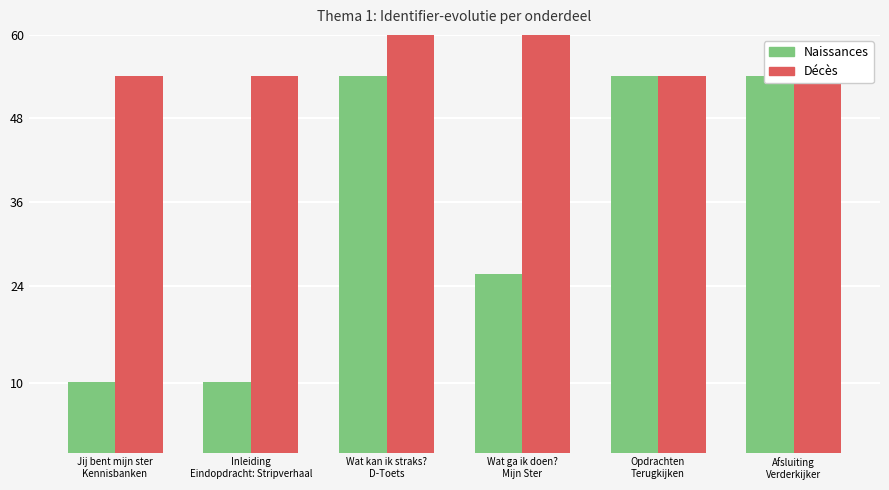

Are the bars grouped side by side (vs. stacked)?

Yes